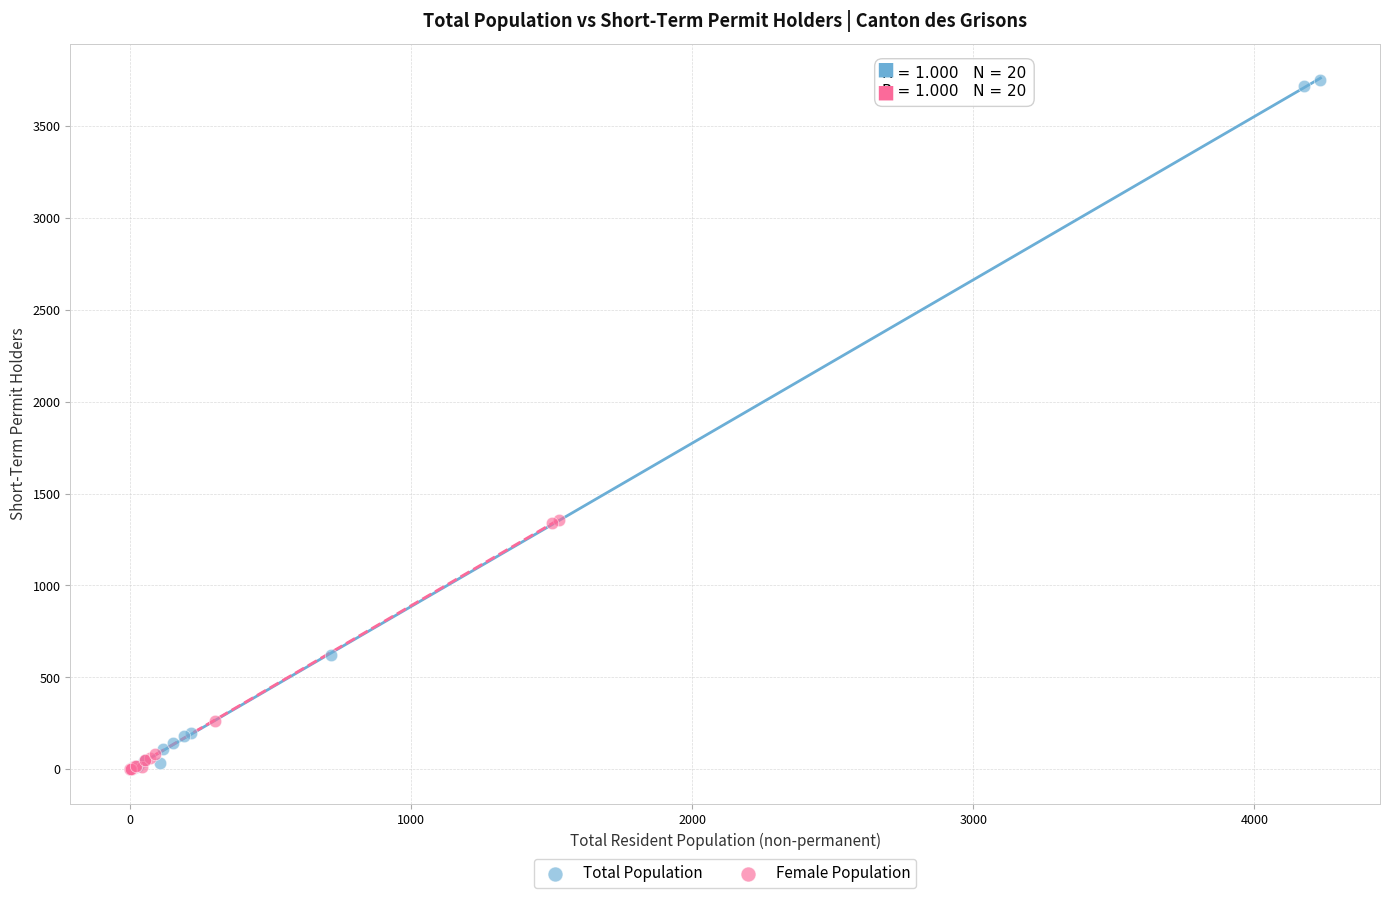

Which series has the widest spread of Y values?

Total Population